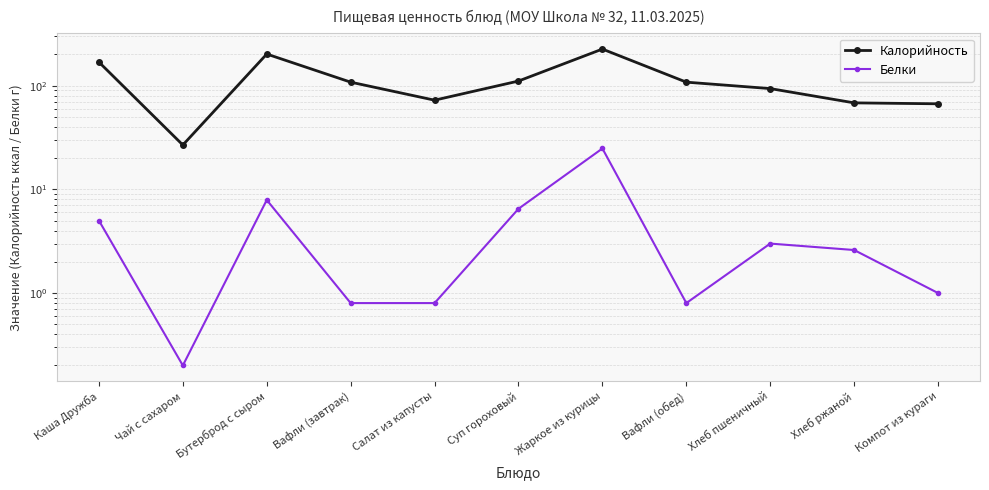

List the labels in order of Калорийность value, smallest first.

Чай с сахаром, Компот из кураги, Хлеб ржаной, Салат из капусты, Хлеб пшеничный, Вафли (завтрак), Вафли (обед), Суп гороховый, Каша Дружба, Бутерброд с сыром, Жаркое из курицы